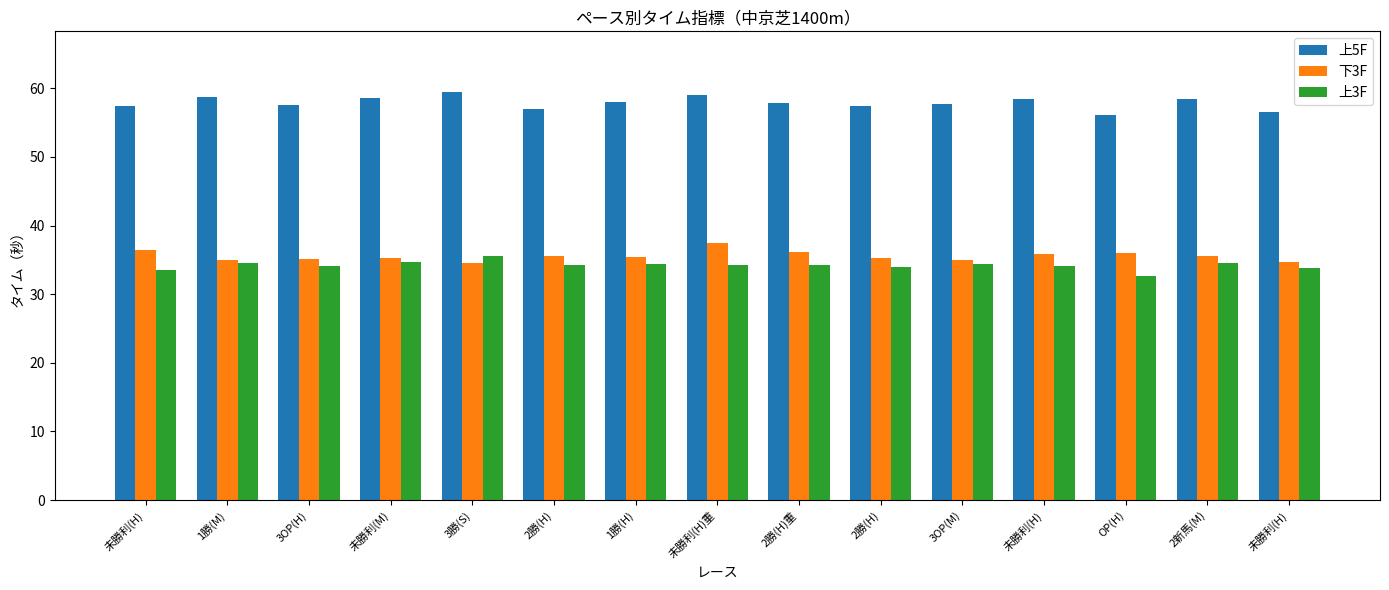

Which has a higher value, 2新馬(M) or 未勝利(H)?

2新馬(M)